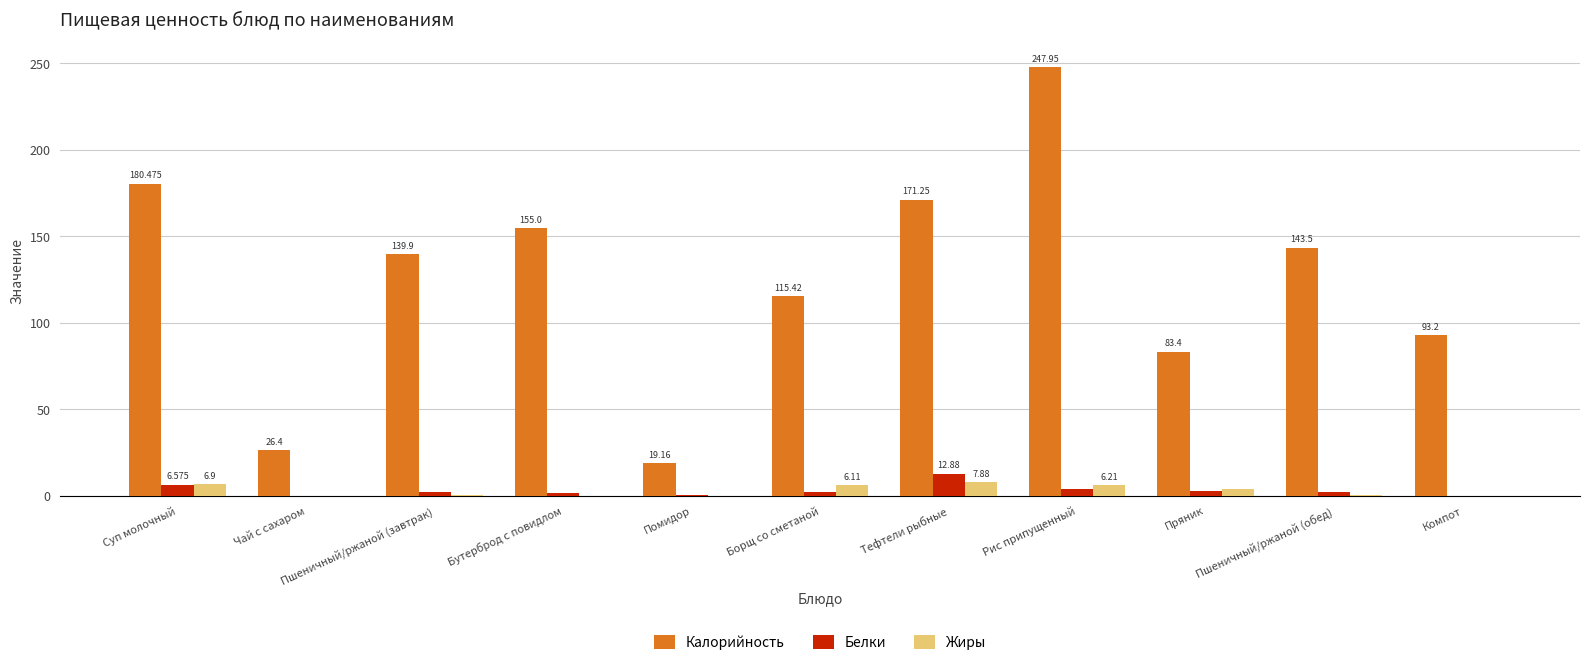

Is the value of Жиры at Борщ со сметаной greater than the value of Калорийность at Рис припущенный?

No